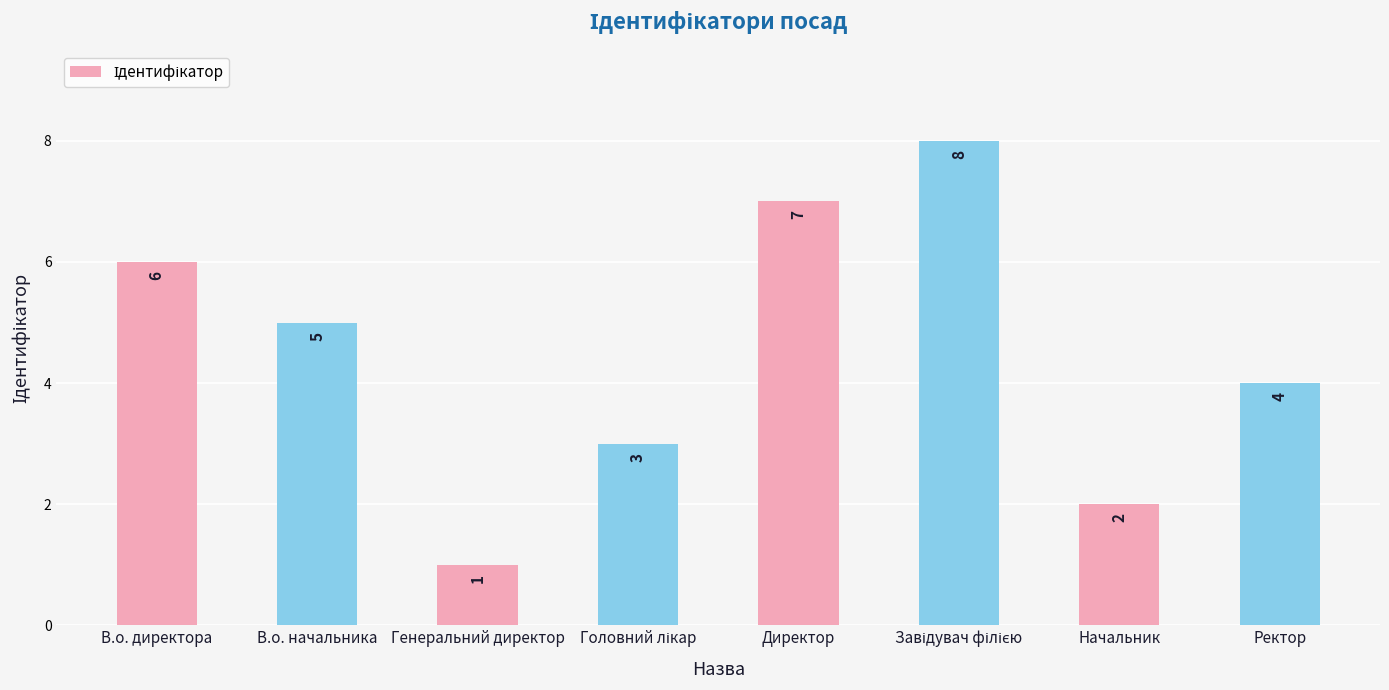

Read the value at Ректор.

4